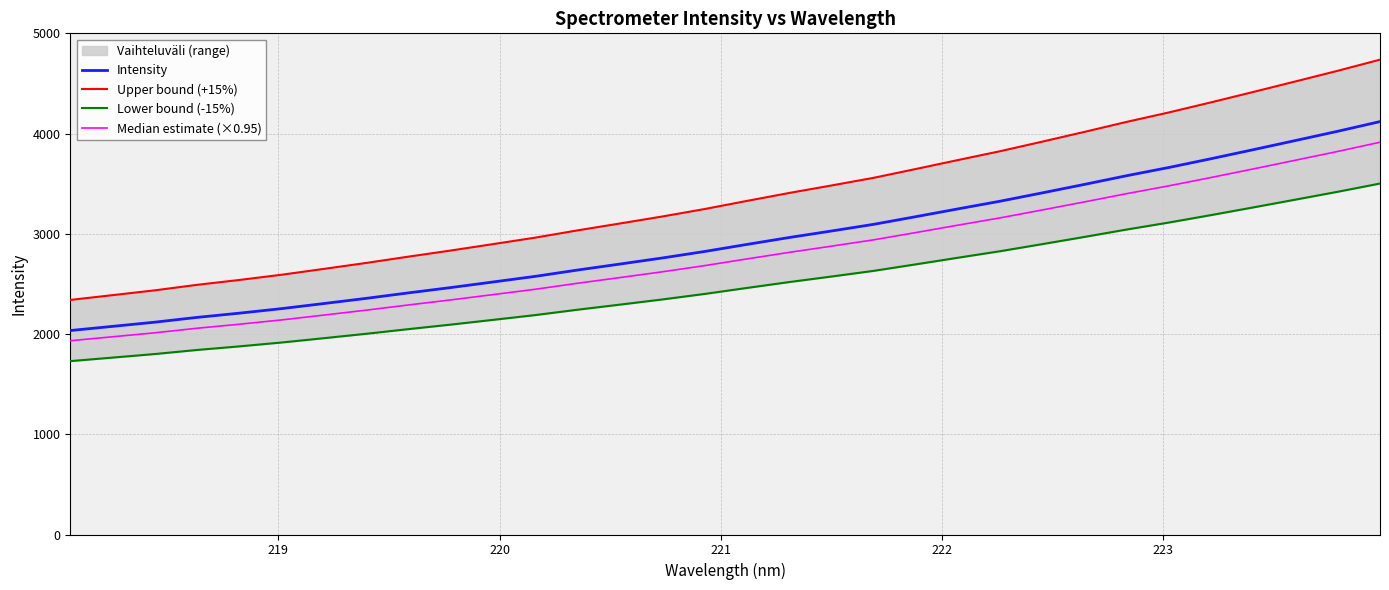

Rank the series by their maximum value, from highest to lowest.

Upper bound (+15%), Intensity, Median estimate (×0.95), Lower bound (-15%)